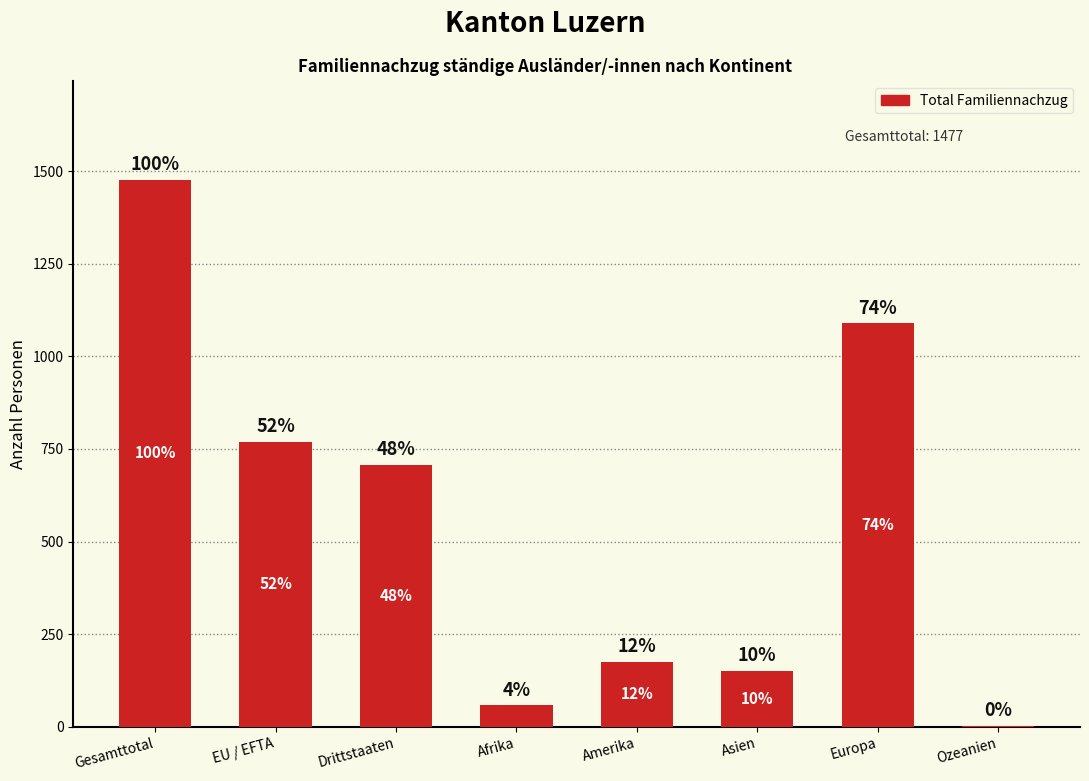

What is the ratio of the value at Amerika to the value at Gesamttotal?

0.1